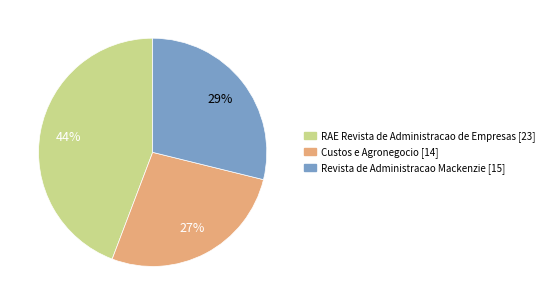

To the nearest percent, what is the difference between the largest and smallest slice percentages?

17%